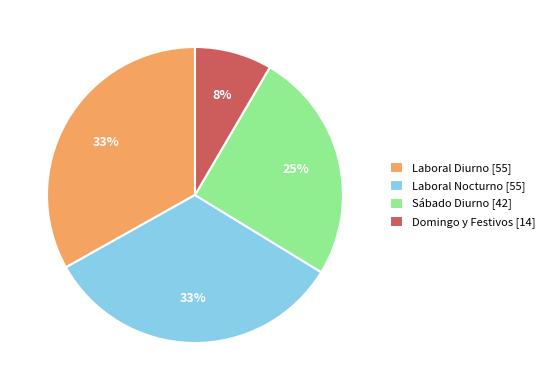

Is there a majority slice in this chart?

No